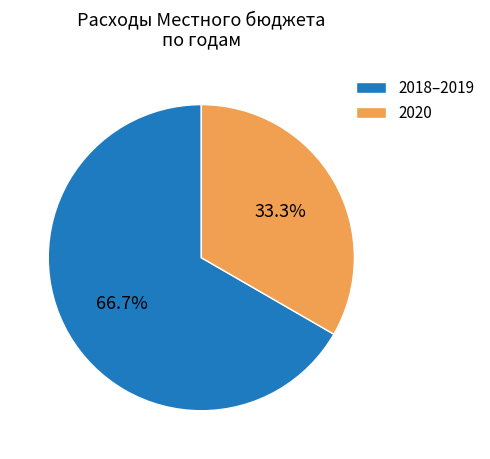

Approximately how many times larger is the value at 2018–2019 compared to 2020?

2.0